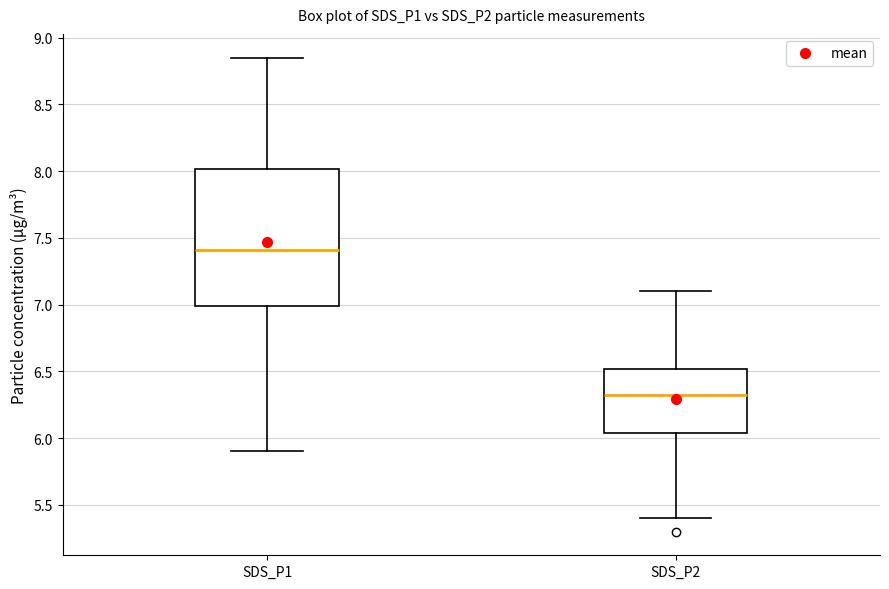

Where is the lower edge of the box for SDS_P2 on the y-axis? The values are not printed on the chart, so give them approximately, as read against the axis.

6.05